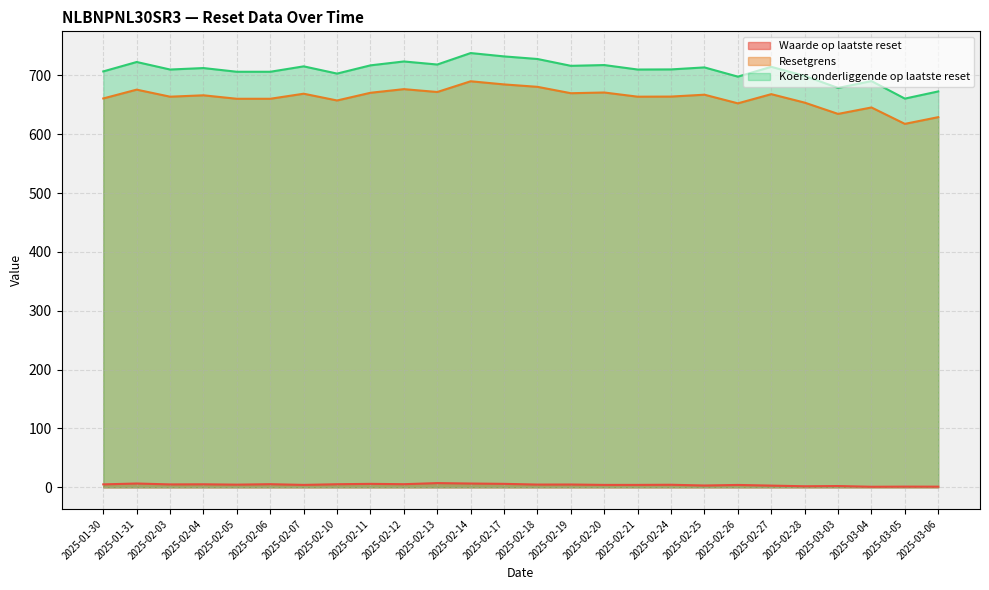

How many lines are shown in the chart?

3